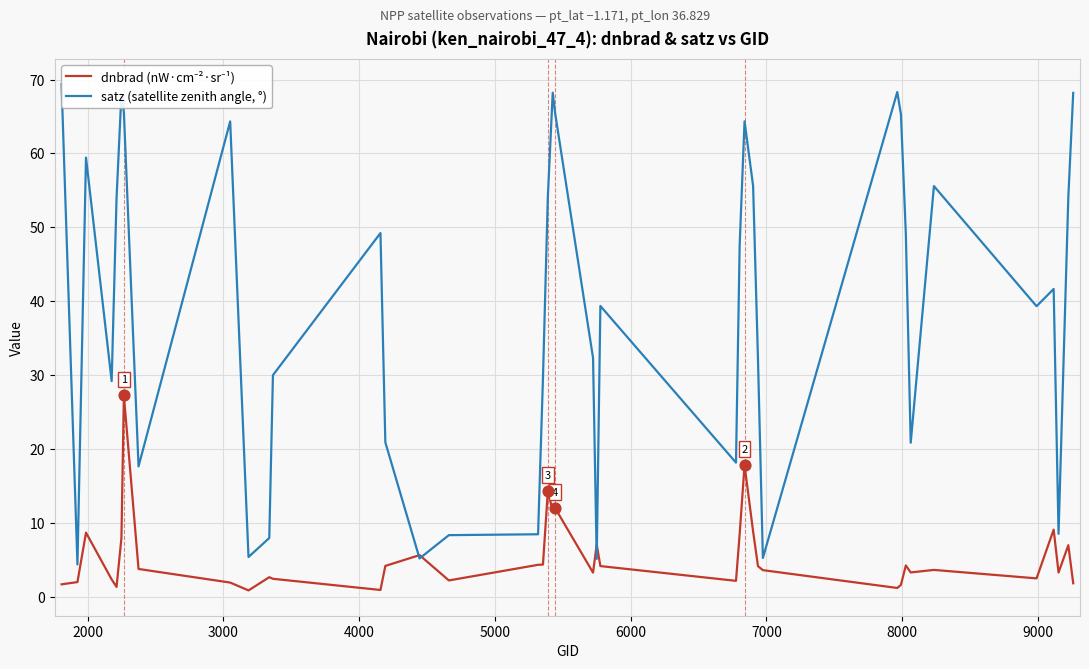

Which series contains the highest Y value?

satz (satellite zenith angle, °)